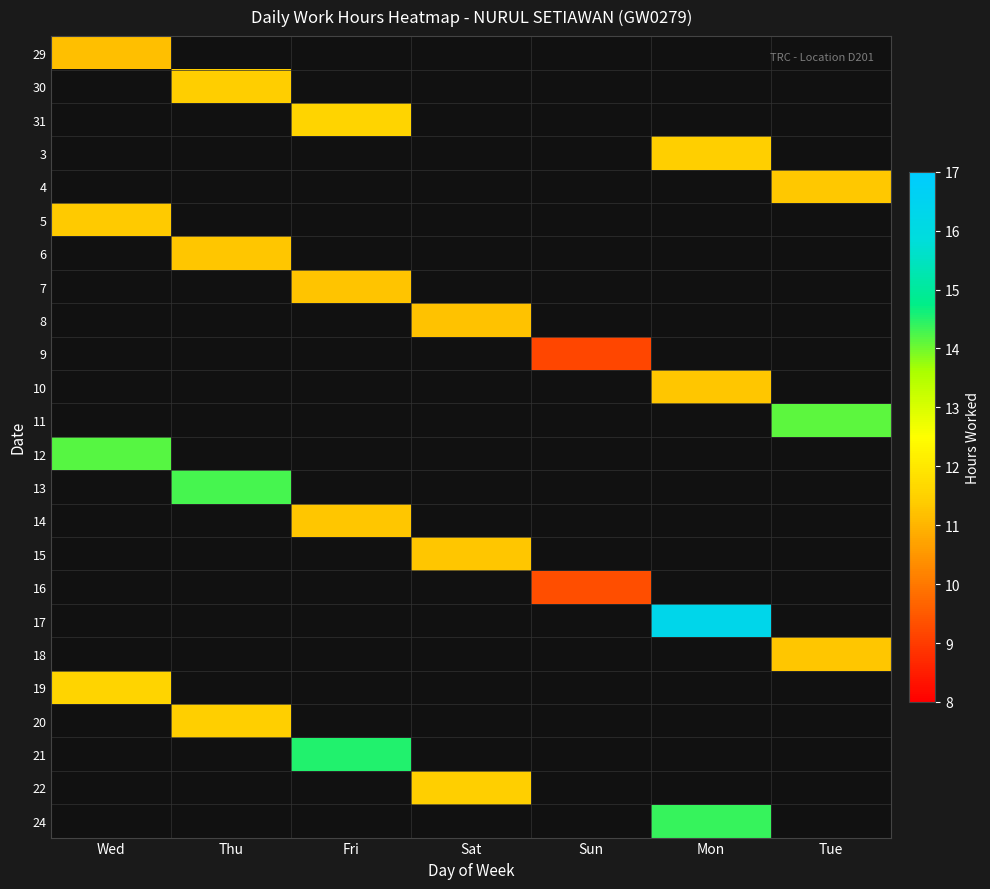

Which series has the largest total across all categories?

17